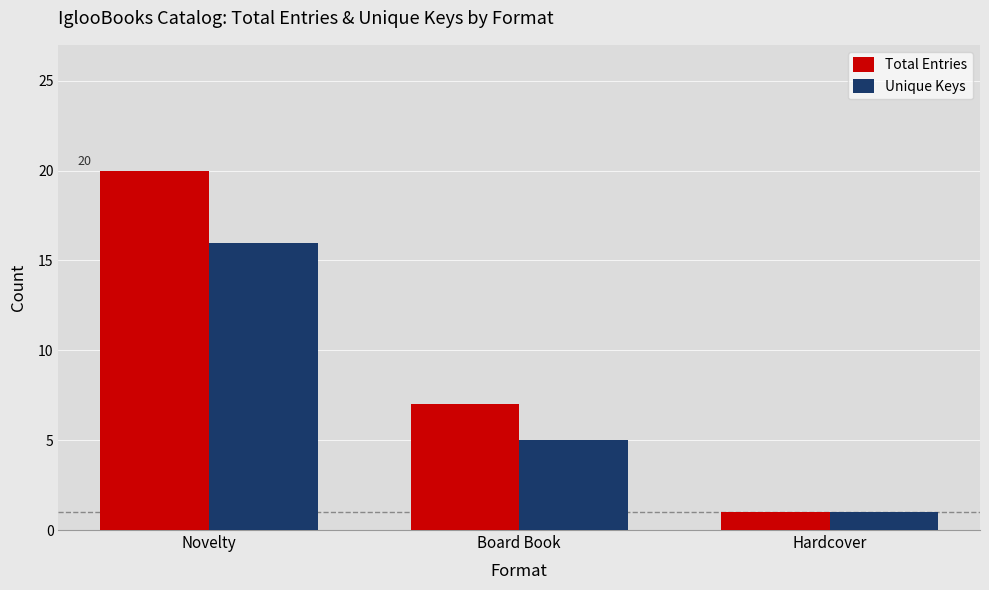

How many data points does each series have?

3